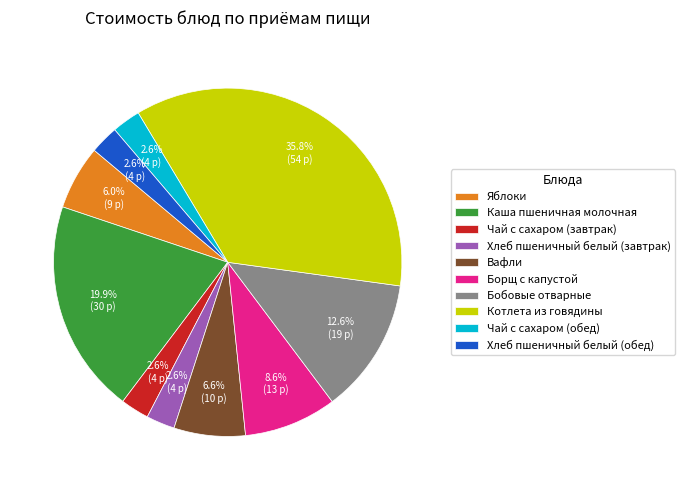

Is there any slice that represents more than half of the pie?

No